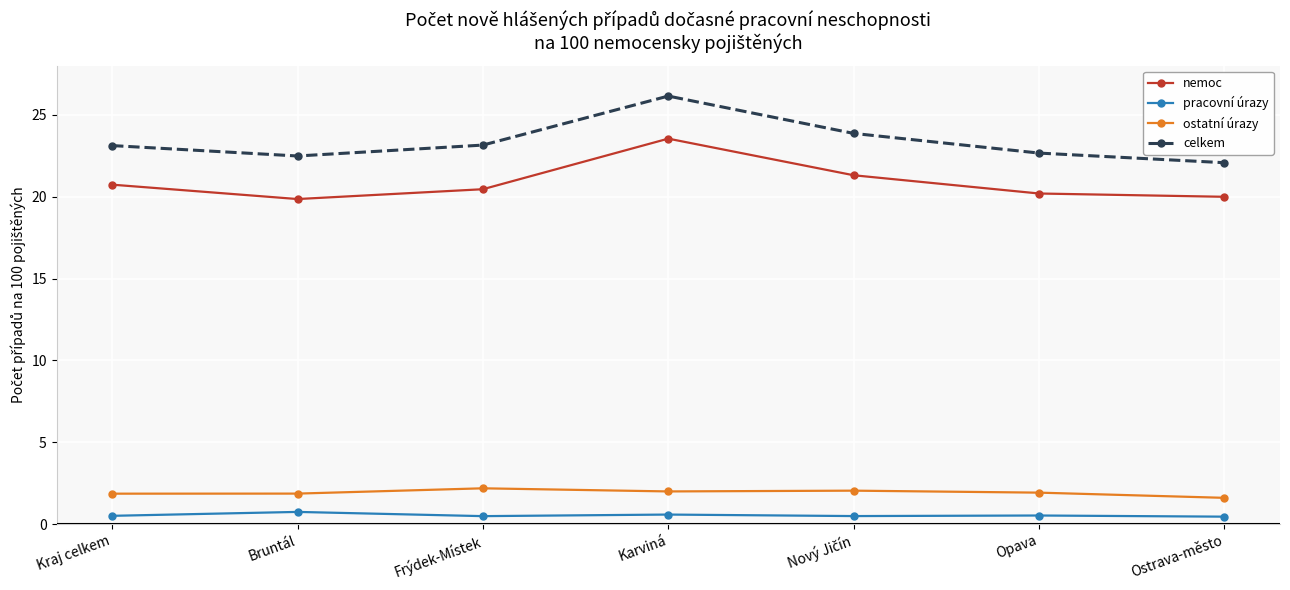

True or false: nemoc and ostatní úrazy intersect in this chart.

False